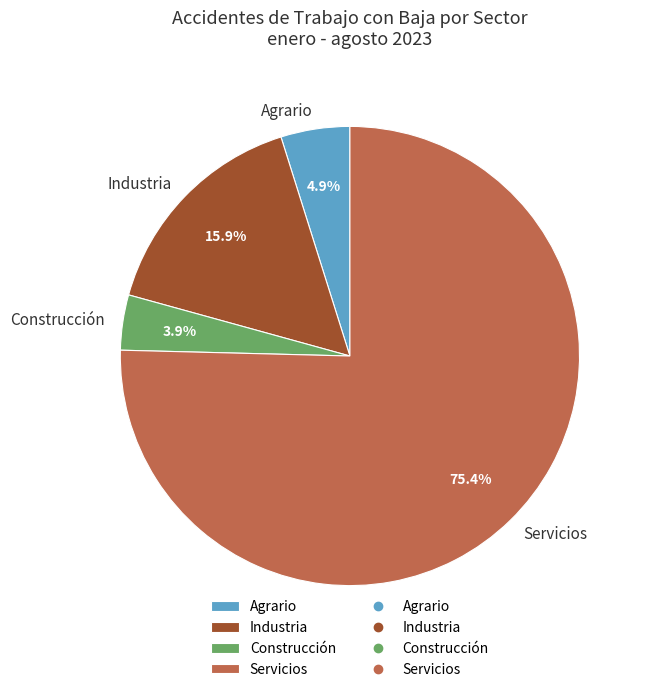

How many segments does this pie chart have?

4